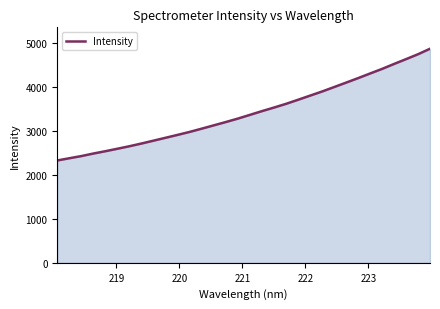

What is the greatest value displayed?

4869.2